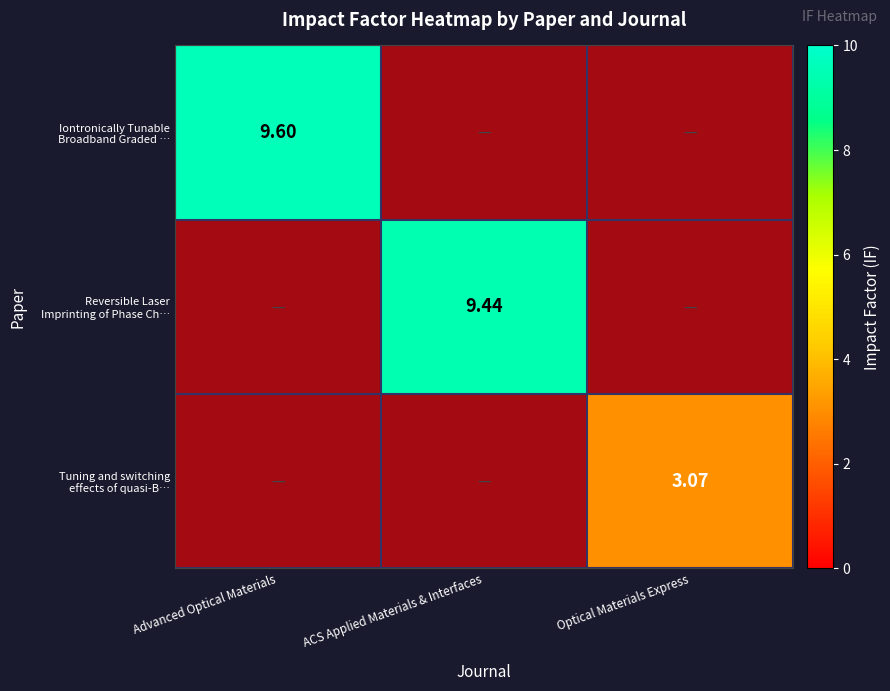

What is the greatest value displayed?

9.6